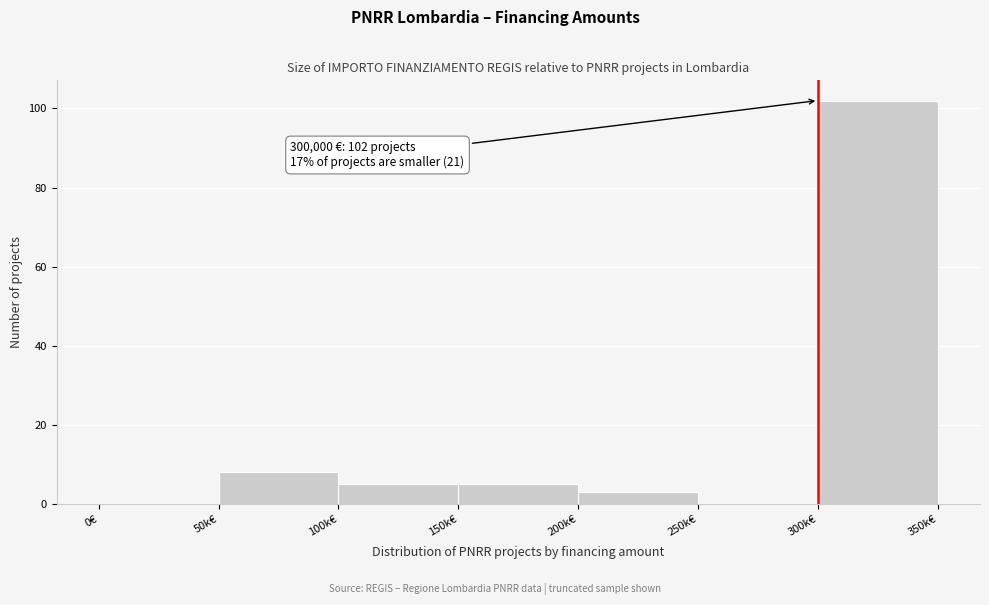

Reading left to right, what are all the values shown in this chart?

0€=0	50k€=8	100k€=5	150k€=5	200k€=3	250k€=0	300k€=102